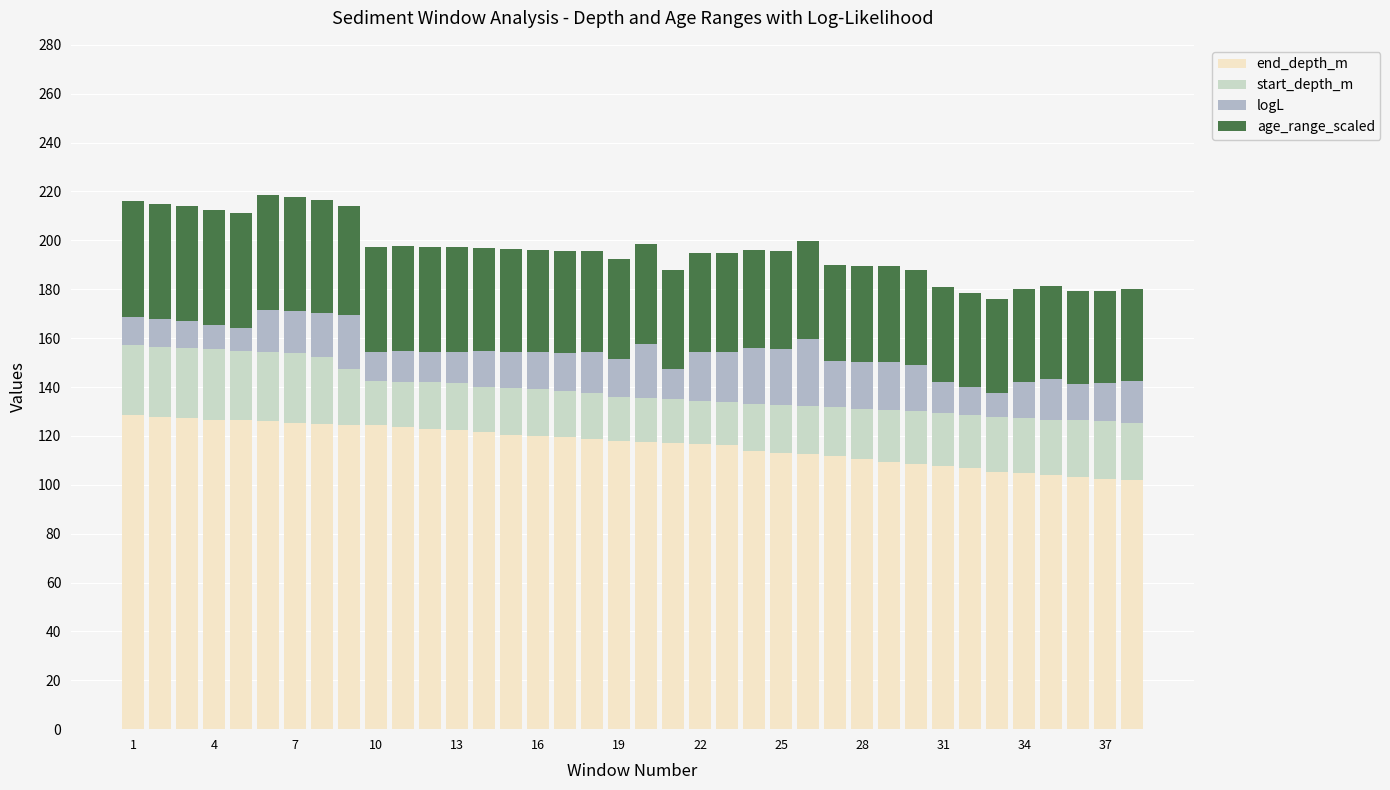

What are all the series names shown in the legend?

end_depth_m, start_depth_m, logL, age_range_scaled